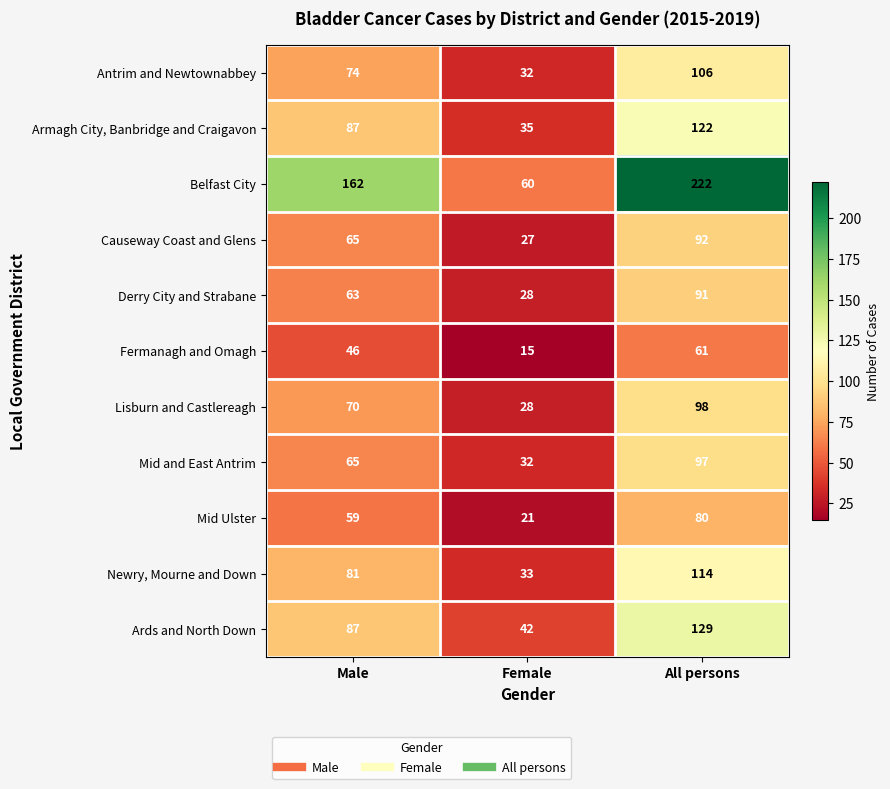

What is the approximate value of Lisburn and Castlereagh at All persons, to the nearest 5?

100